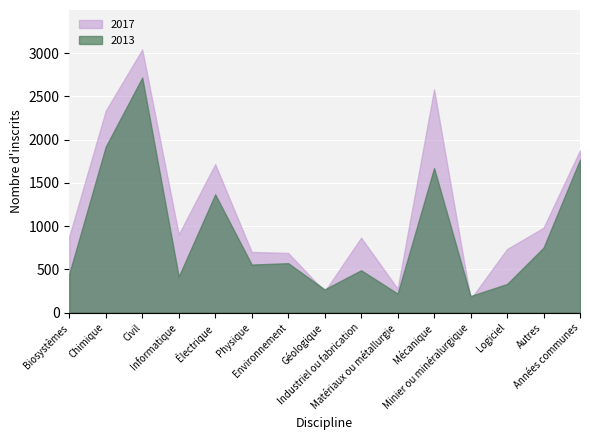

What is the difference between the highest and lowest values at Civil?

325